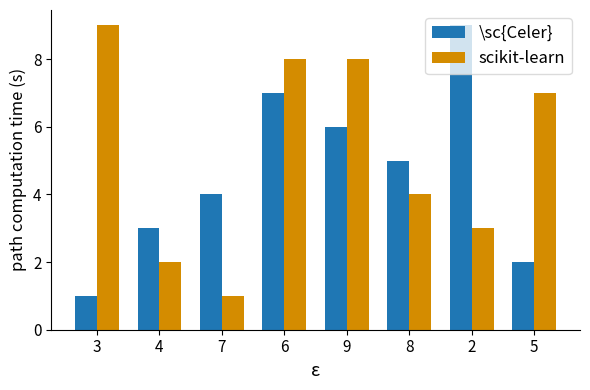

How many values in the scikit-learn series are below 7?

4